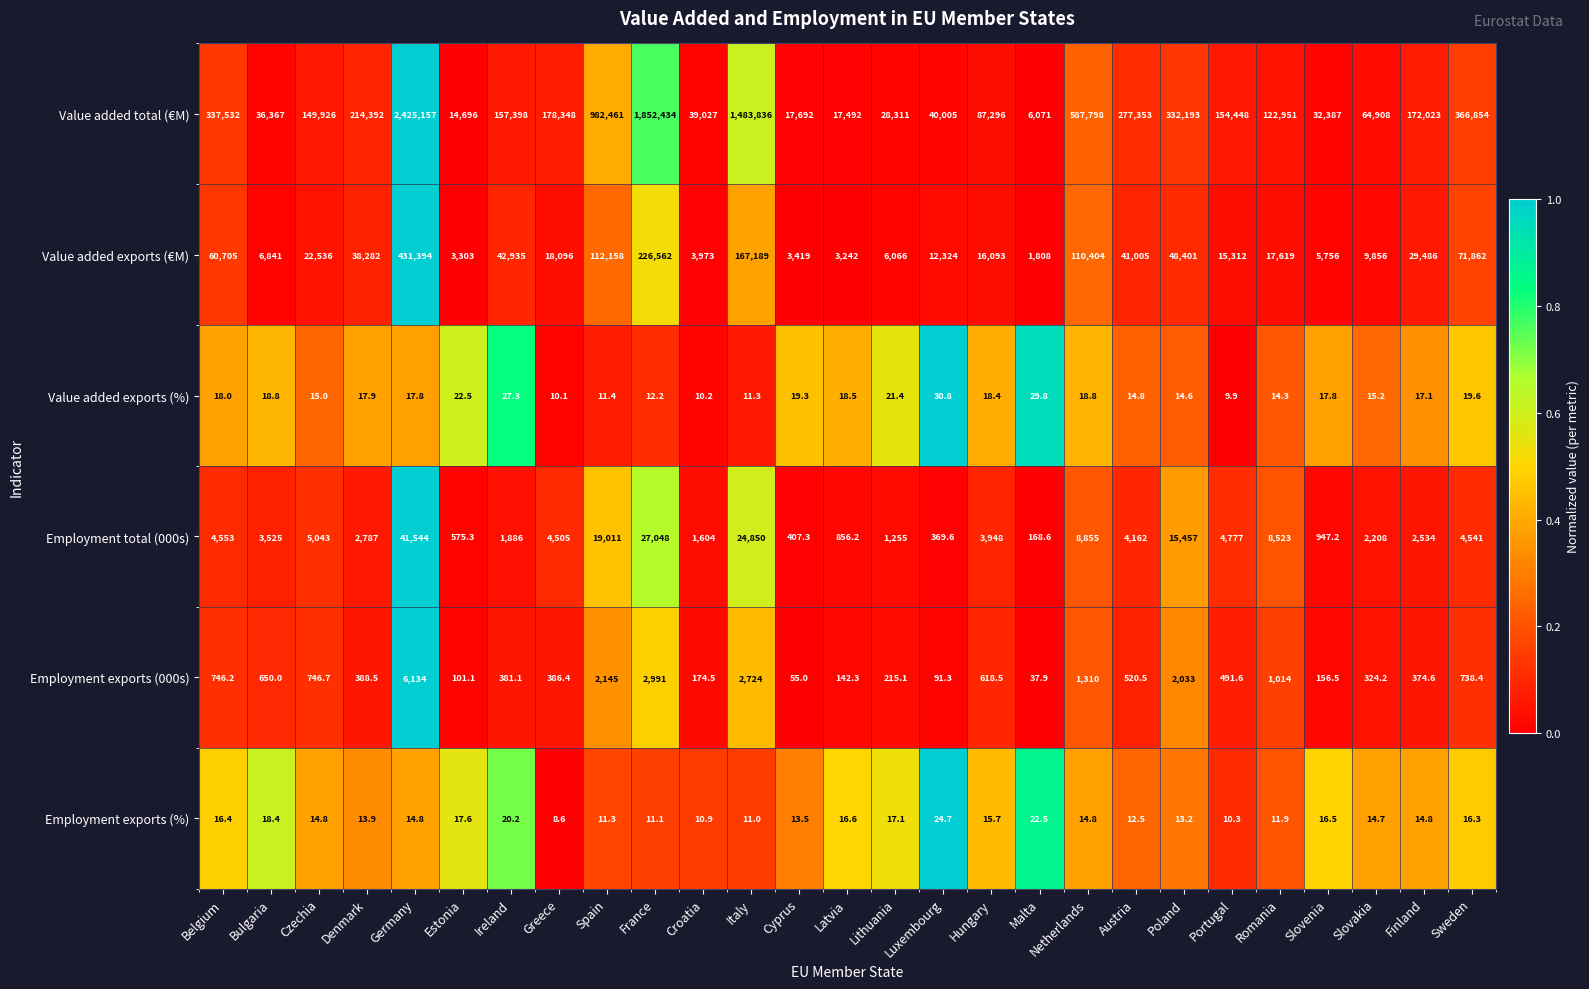

Rank the series at Estonia from highest to lowest value.

Value added total (€M), Value added exports (€M), Employment total (000s), Employment exports (000s), Value added exports (%), Employment exports (%)